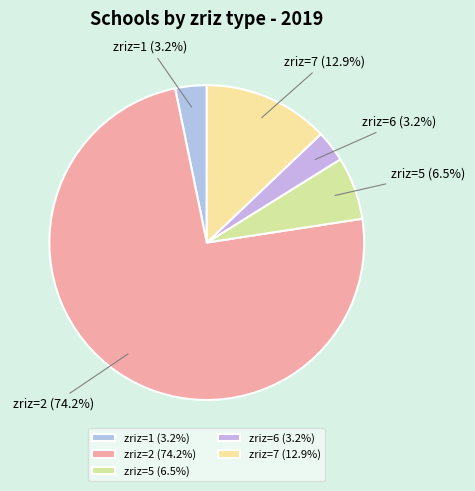

Which category has the biggest portion of the pie?

zriz=2 (74.2%)